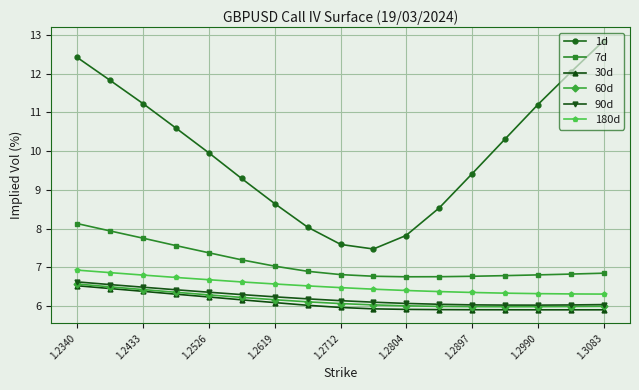

Which series has the largest total across all categories?

1d